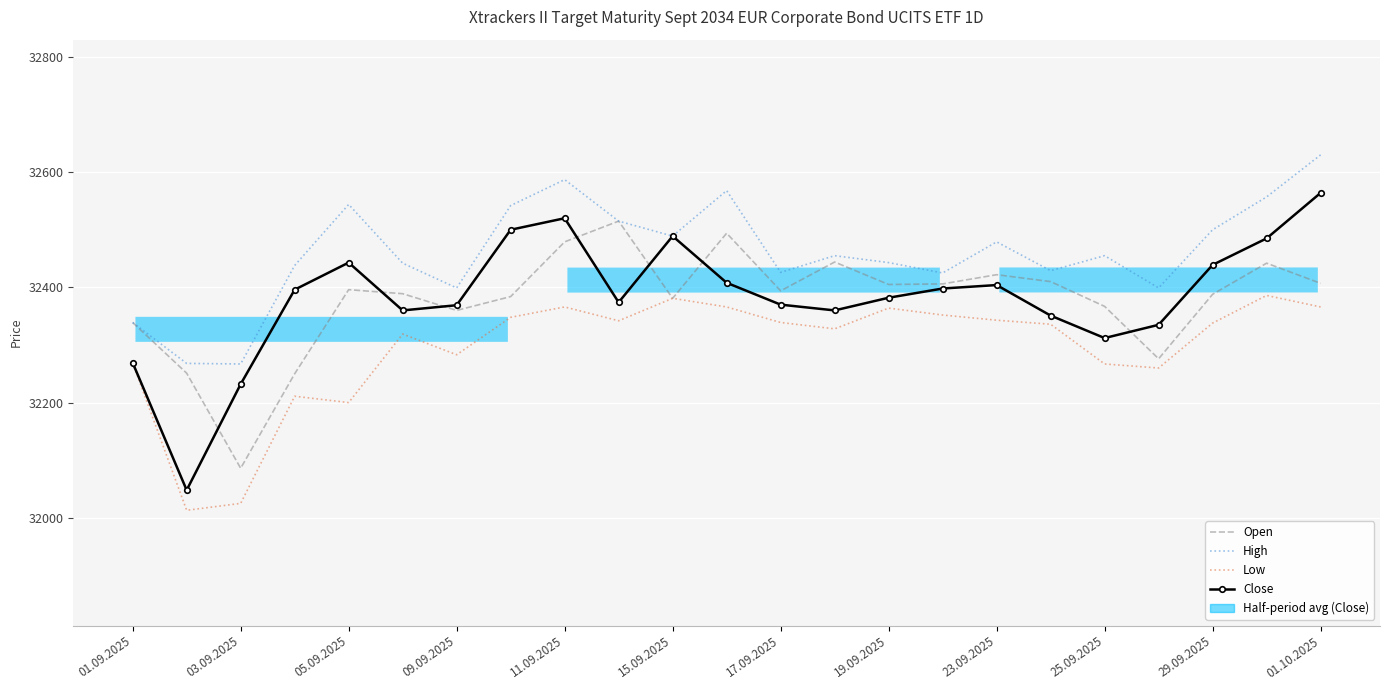

Which has a higher value, 15.09.2025 or 09.09.2025?

15.09.2025